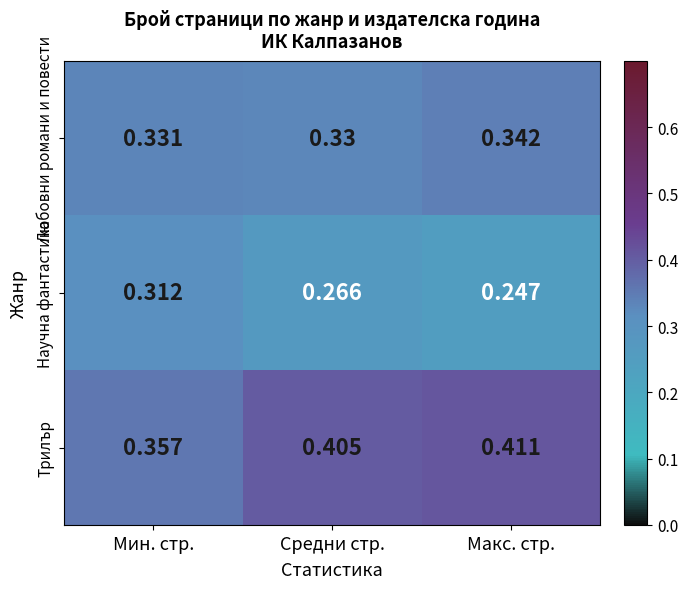

Count the number of categories in the chart.

3